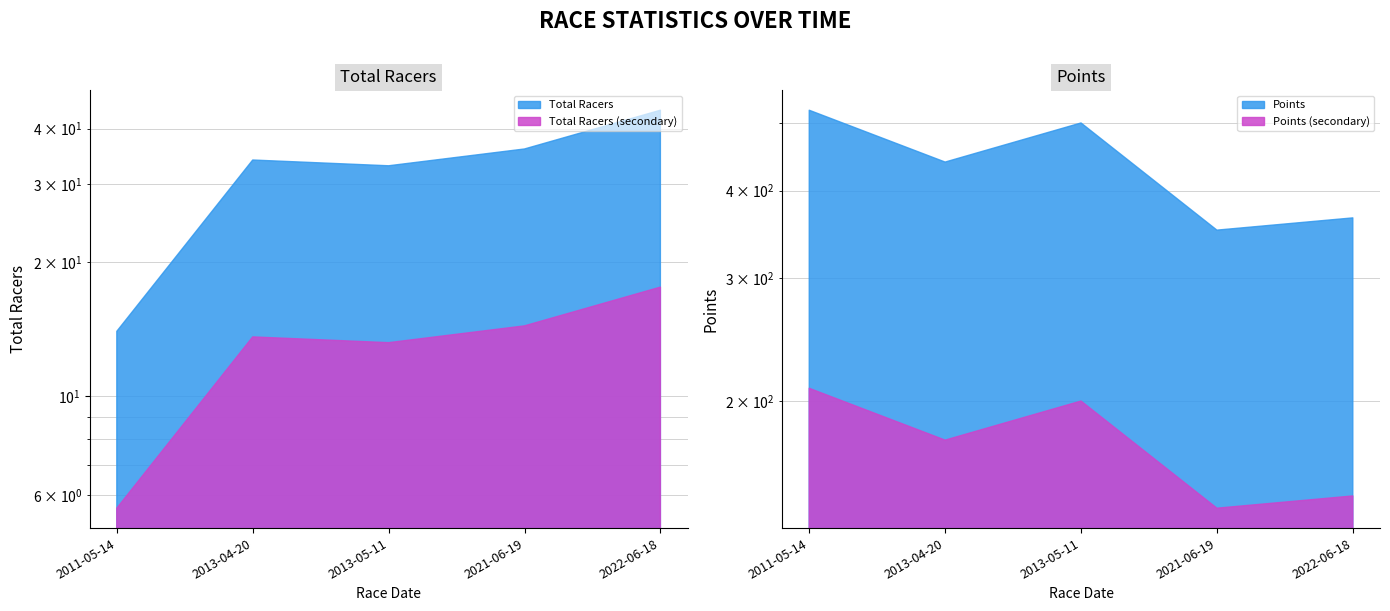

True or false: Total Racers and Points cross at least once.

False